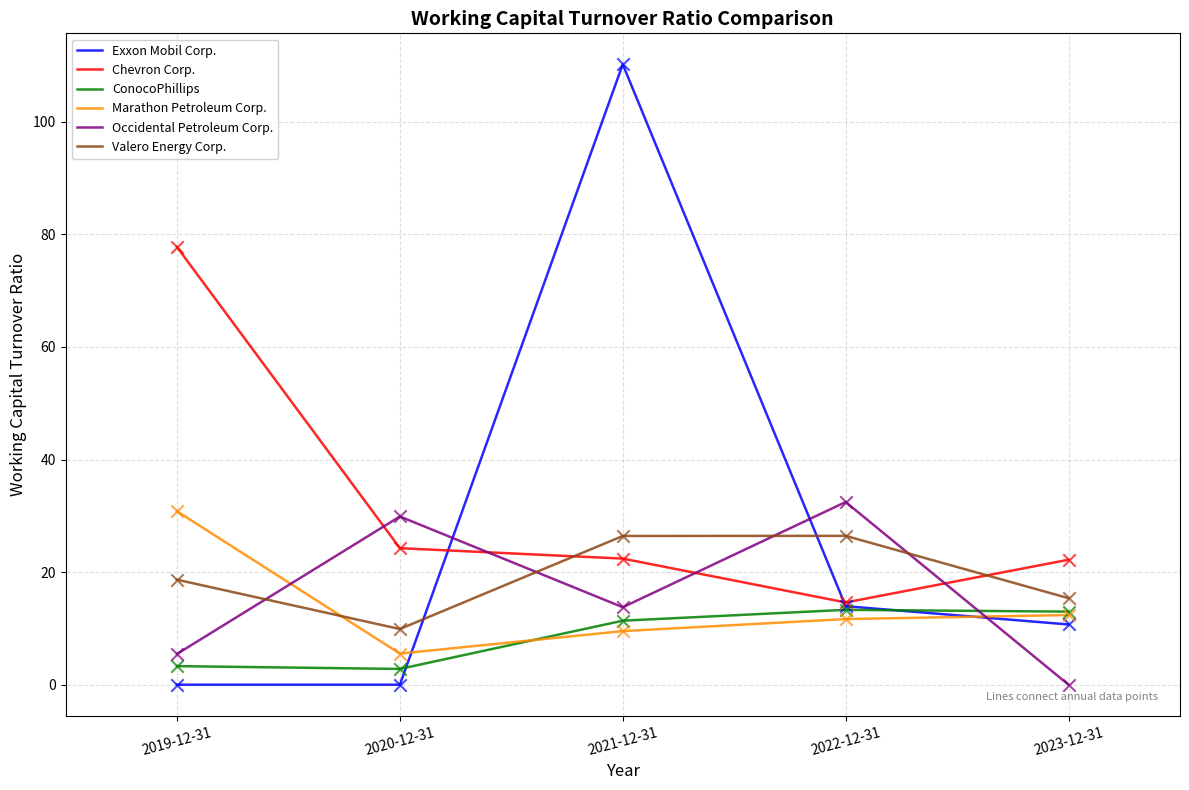

What are all the series names shown in the legend?

Exxon Mobil Corp., Chevron Corp., ConocoPhillips, Marathon Petroleum Corp., Occidental Petroleum Corp., Valero Energy Corp.